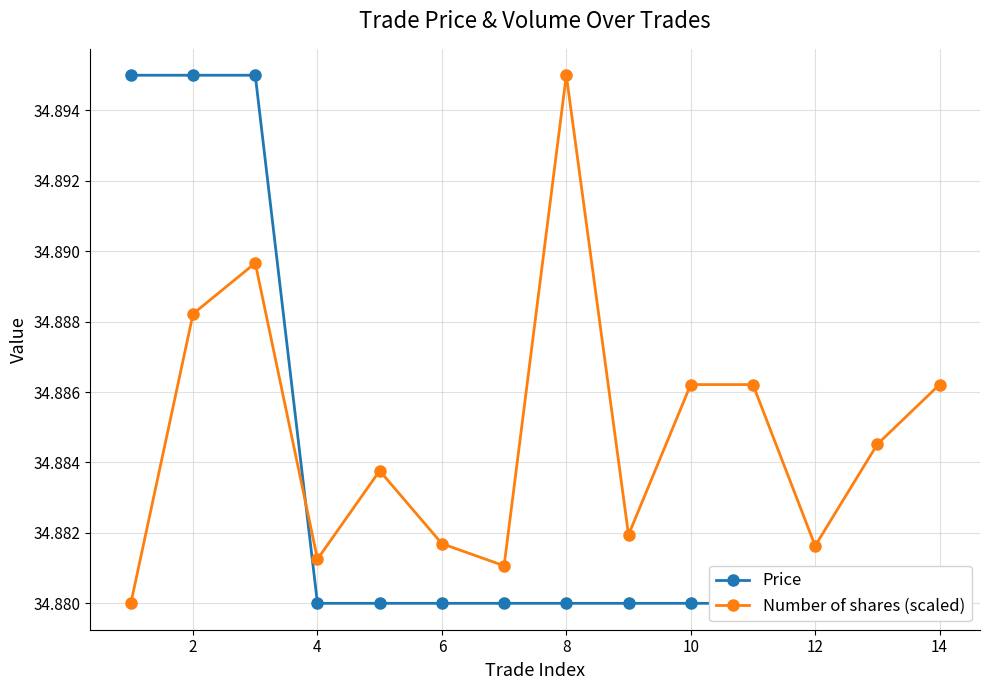

Is it true that Number of shares (scaled) equals 52.1 at 8?

False